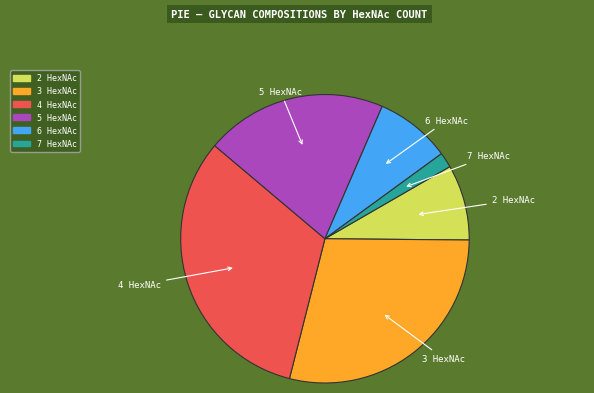

How many slices are in this pie chart?

6